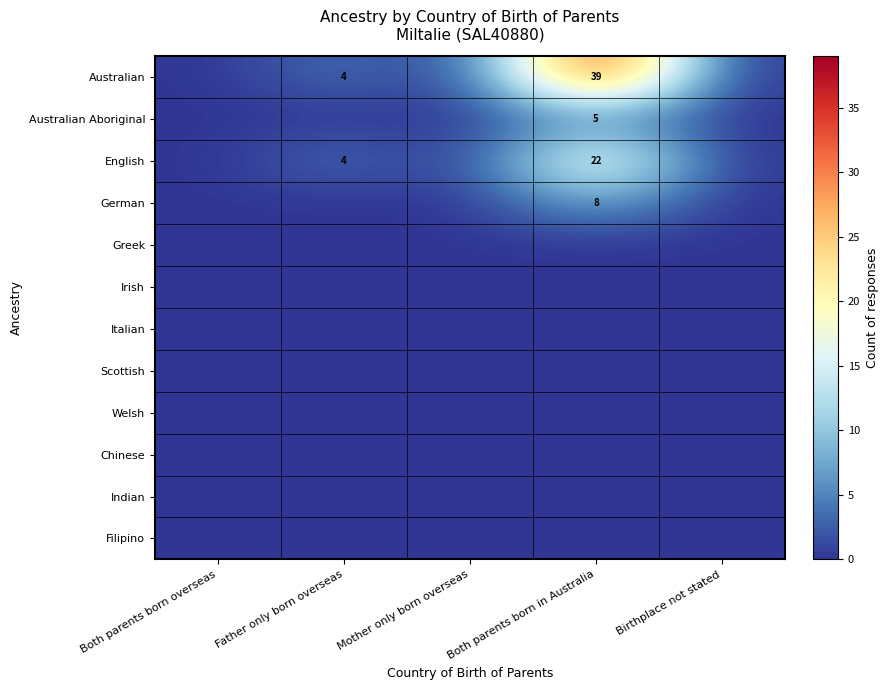

At which category does the chart reach its minimum across all series?

Both parents born overseas